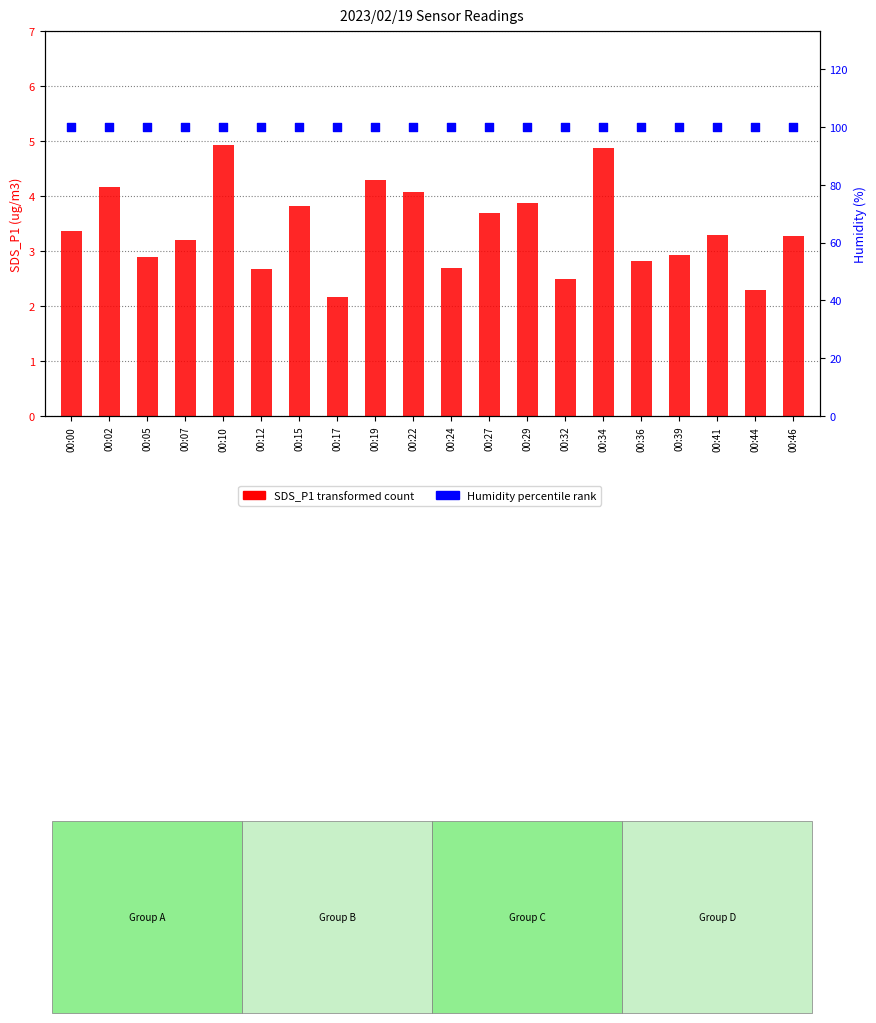

Which series has the widest spread of Y values?

SDS_P1 (transformed count)